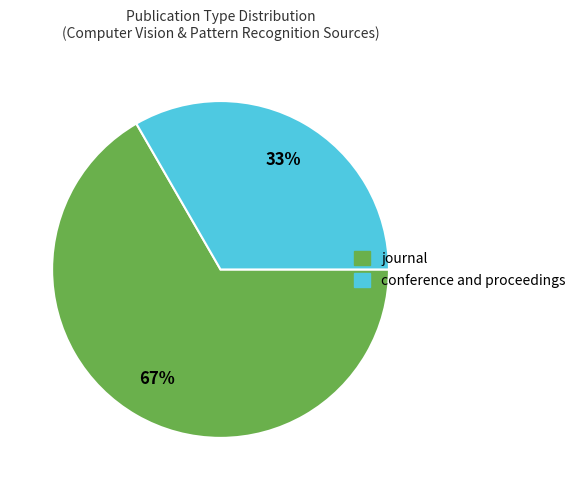

Which category accounts for the majority?

journal